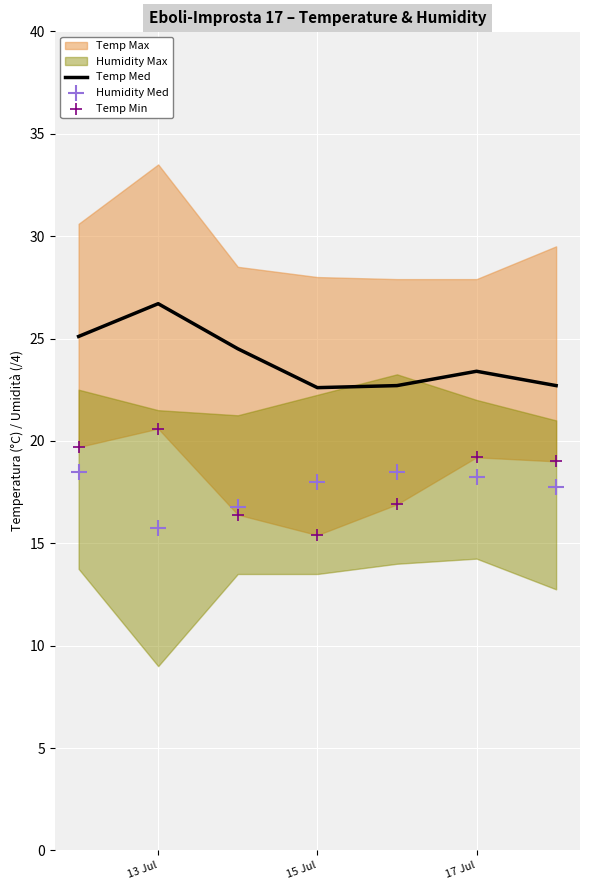

What is the lowest value of the Temp Med series?

22.6